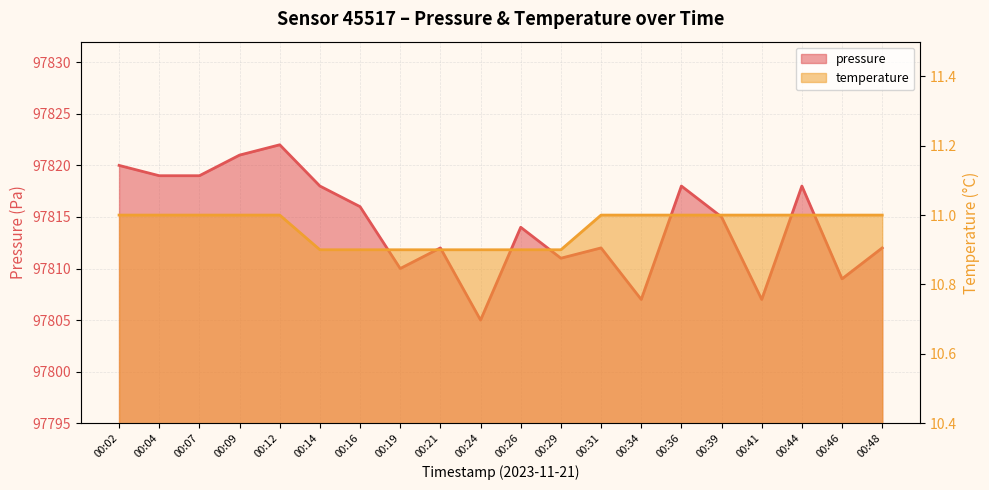

What is the value of the temperature point at the 19th from the left?

11.0